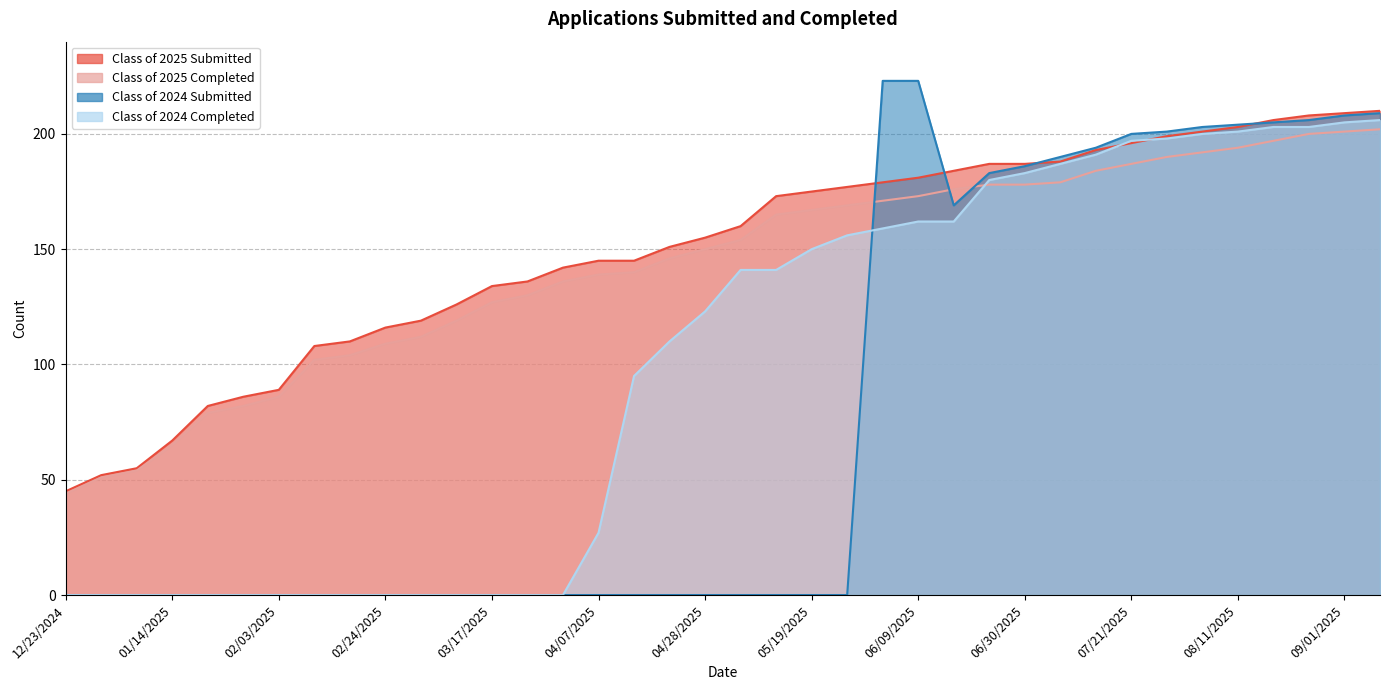

Rank the series at 05/19/2025 from highest to lowest value.

Class of 2025 Submitted, Class of 2025 Completed, Class of 2024 Completed, Class of 2024 Submitted